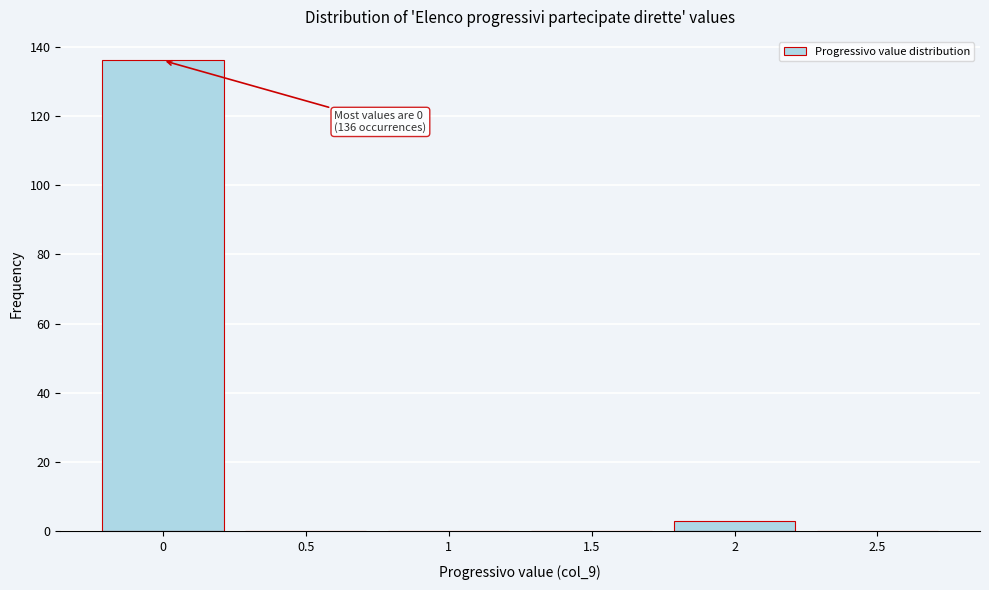

Reading left to right, list all the values displayed in this chart.

0=136	0.5=0	1=0	1.5=0	2=3	2.5=0